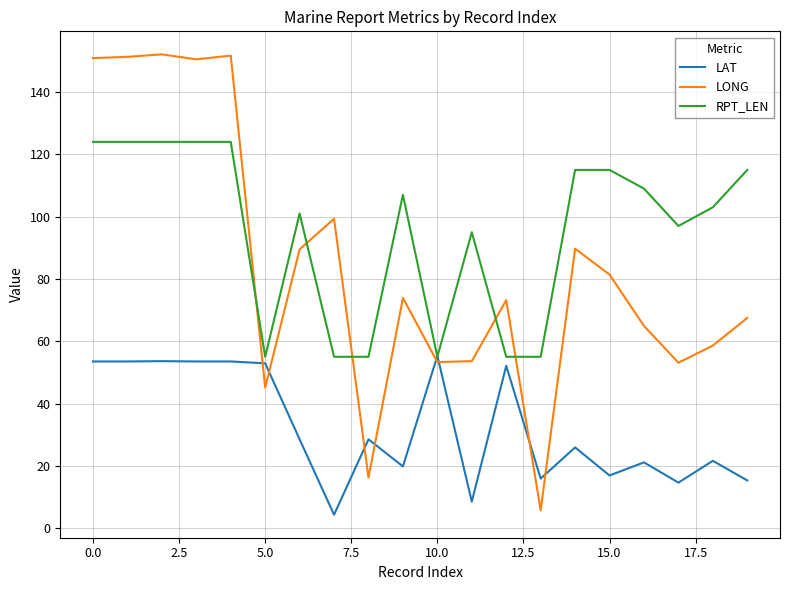

List the series in order of their overall mean, lowest first.

LAT, LONG, RPT_LEN